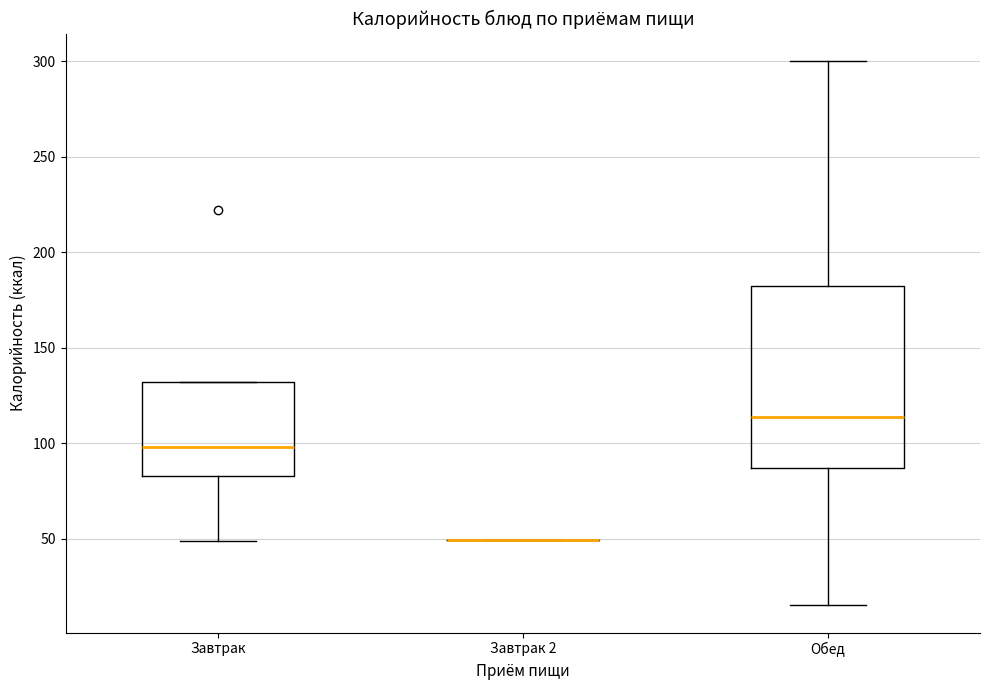

Reading left to right, read every box against the y-axis: the position of its median line, the range the box covers, and the ends of its whiskers. The values are not printed on the chart, so give them approximately, as read against the axis.

Завтрак: median 100, box 85 to 130, whiskers 50 to 130
Завтрак 2: box collapsed to a line at 50, whiskers 50 to 50
Обед: median 115, box 85 to 180, whiskers 15 to 300